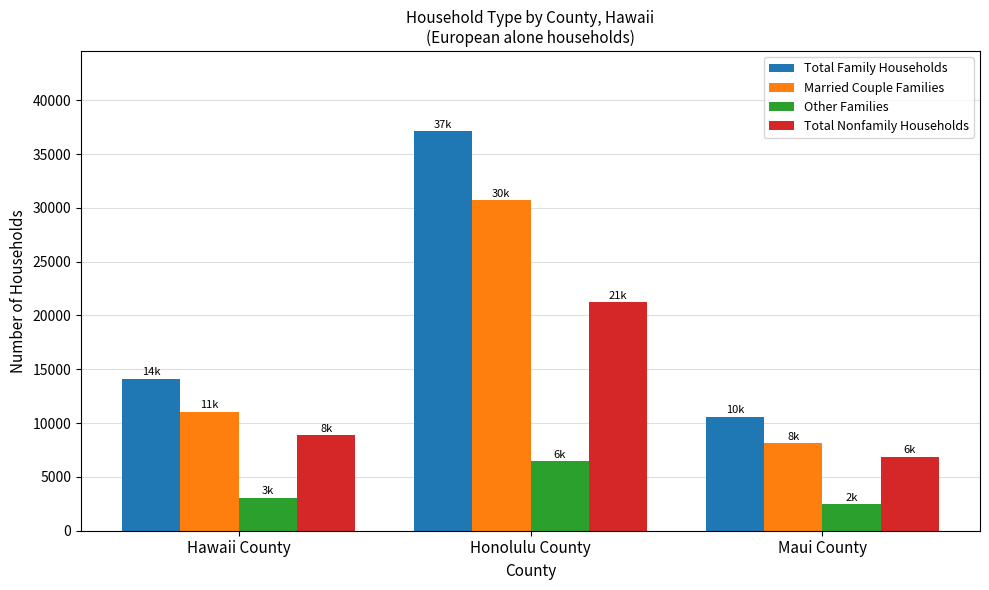

List the series in order of their peak value, lowest first.

Other Families, Total Nonfamily Households, Married Couple Families, Total Family Households